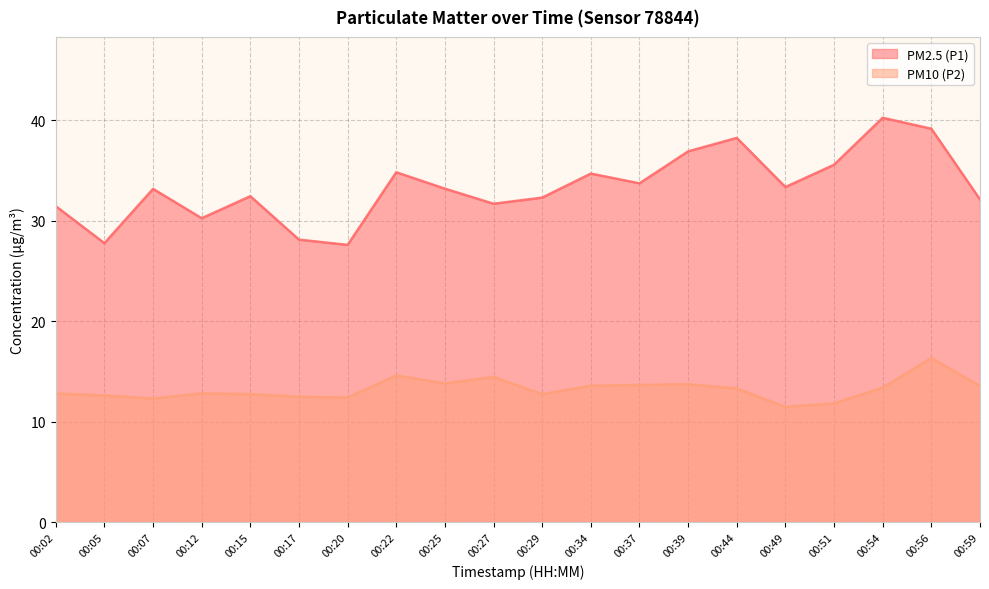

What is the sum of all PM10 (P2) values?

264.5